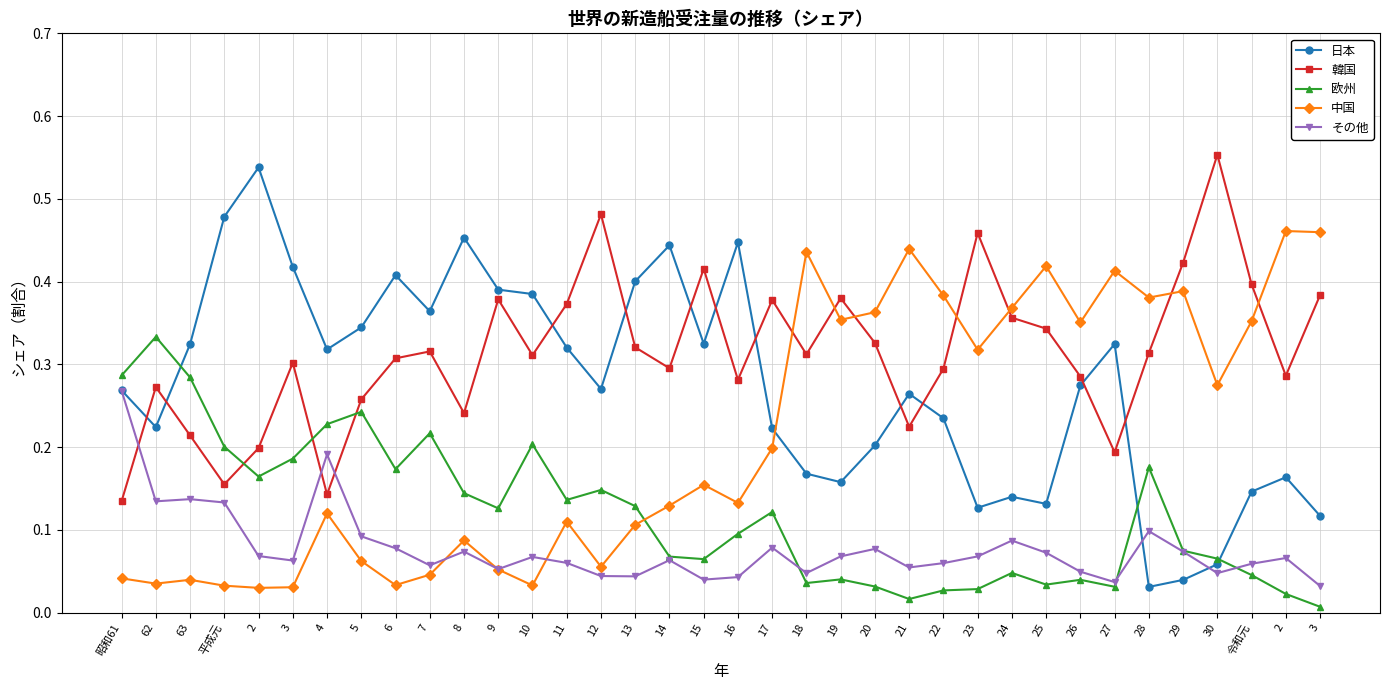

Is this an area chart (filled region under the line)?

No